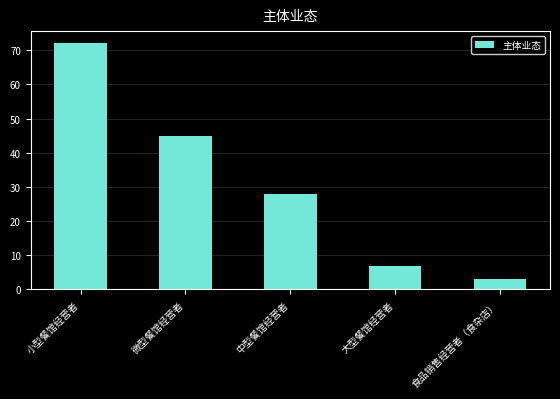

What is the label of the 4th bar from the right?

微型餐馆经营者